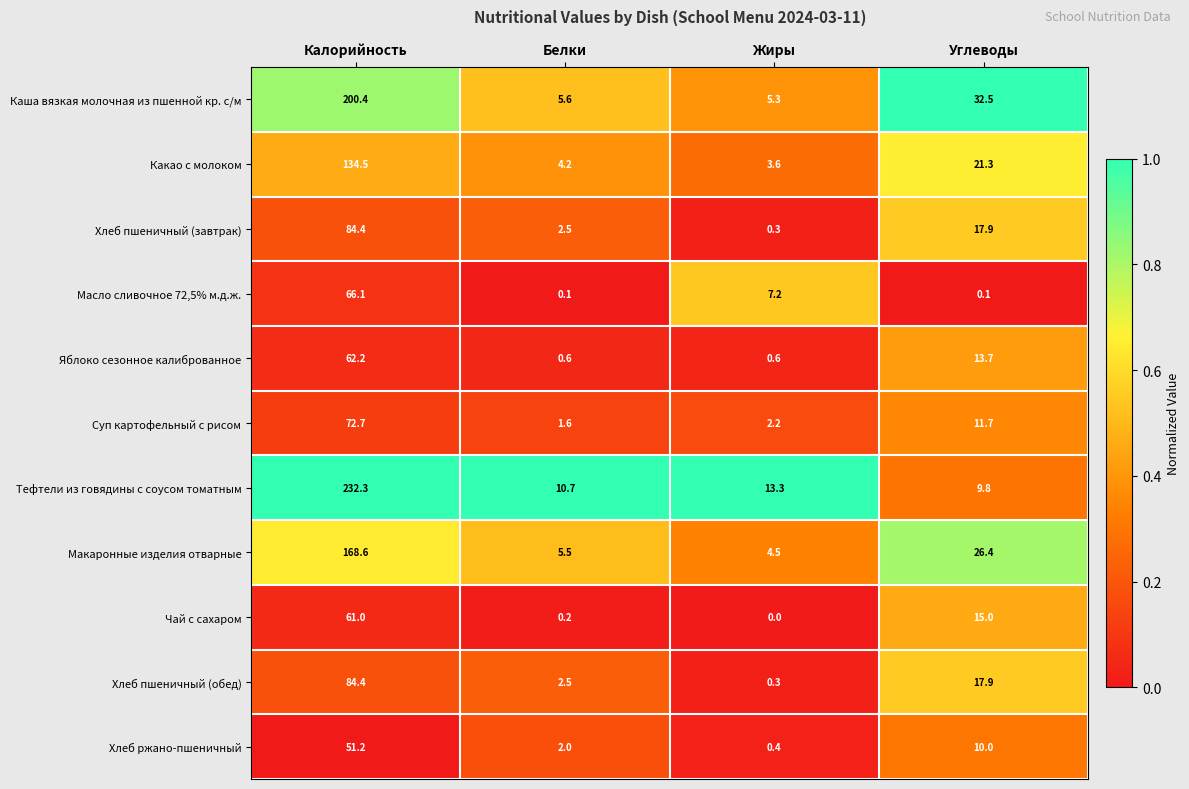

Where is Хлеб пшеничный (обед) nearest to the value 42?

Углеводы